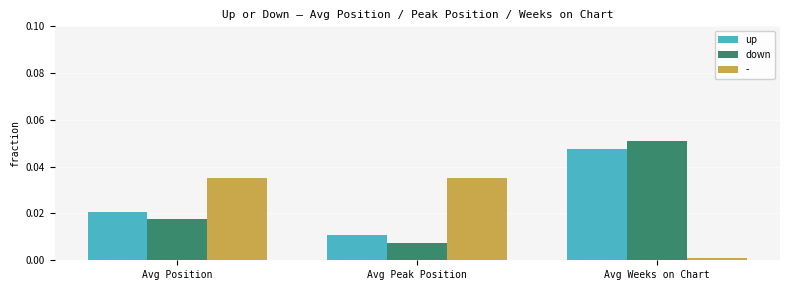

Rank the series at Avg Weeks on Chart from highest to lowest value.

down, up, -